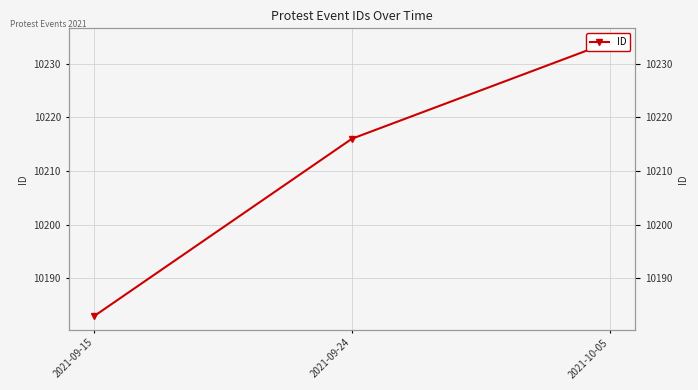

Reading right to left, transcribe all the data shown in this chart.

10234	10216	10183